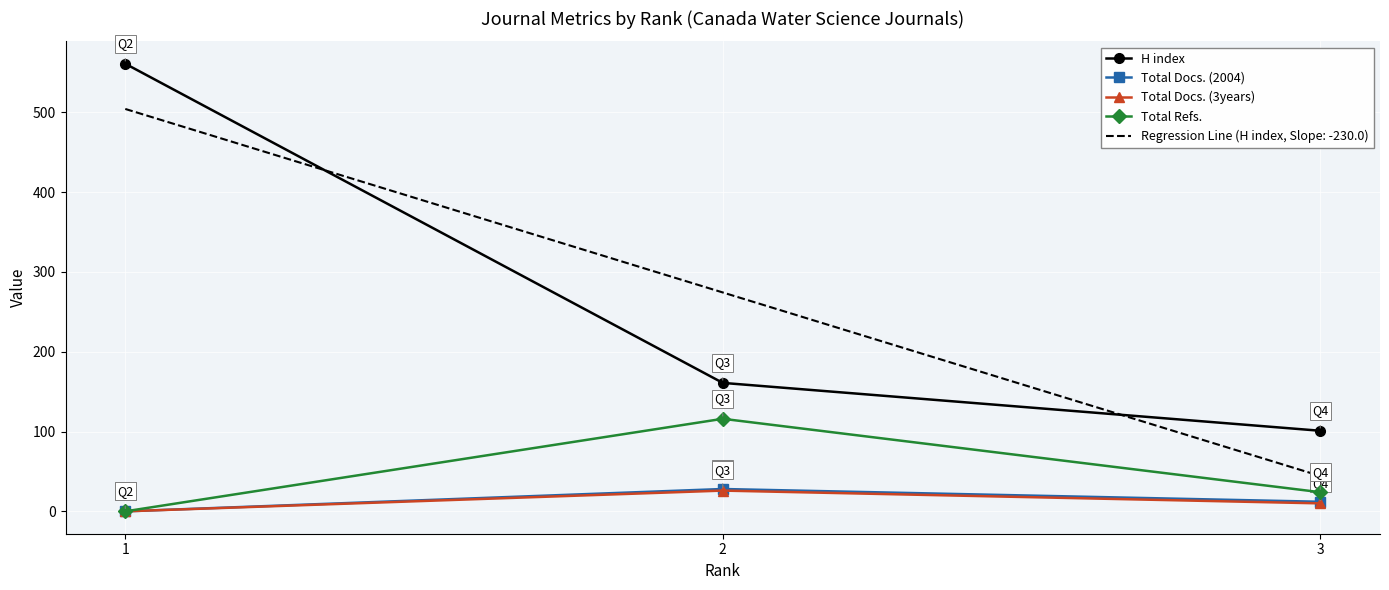

Which series has the widest spread of values?

H index